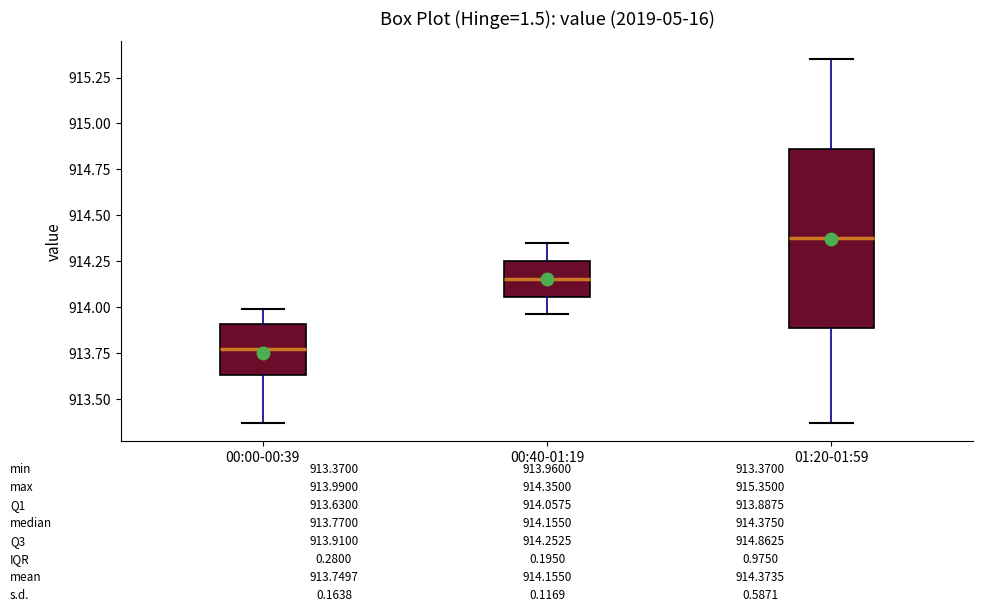

Comparing the boxes themselves (not the whiskers), which one is the tallest?

01:20-01:59